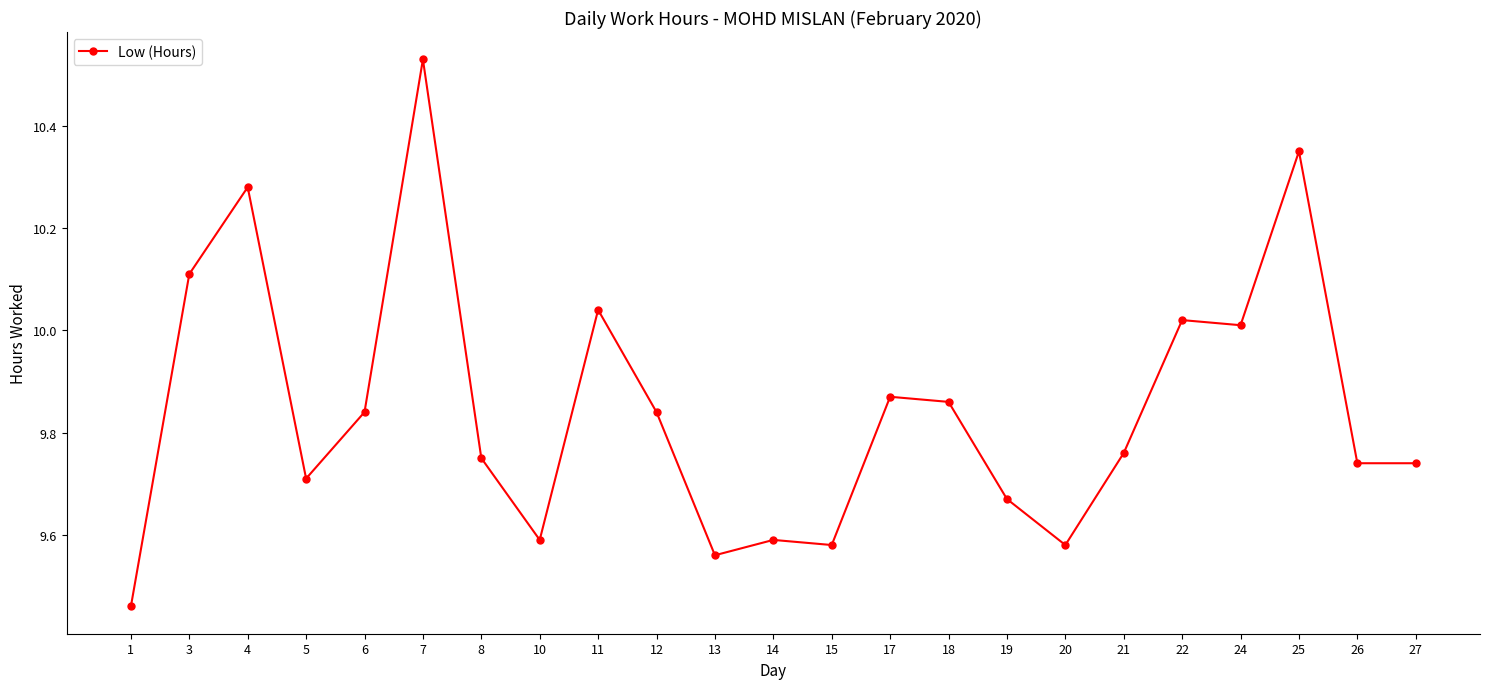

Is it true that the value at 25 is 16.3?

False